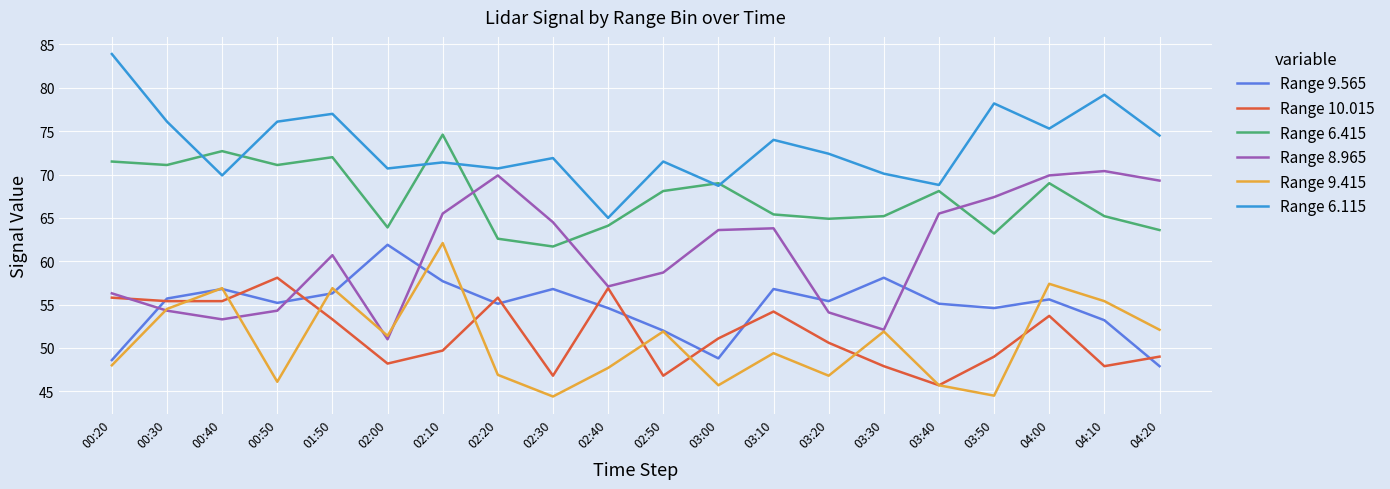

At which category does Range 9.415 reach its first local peak?

00:40